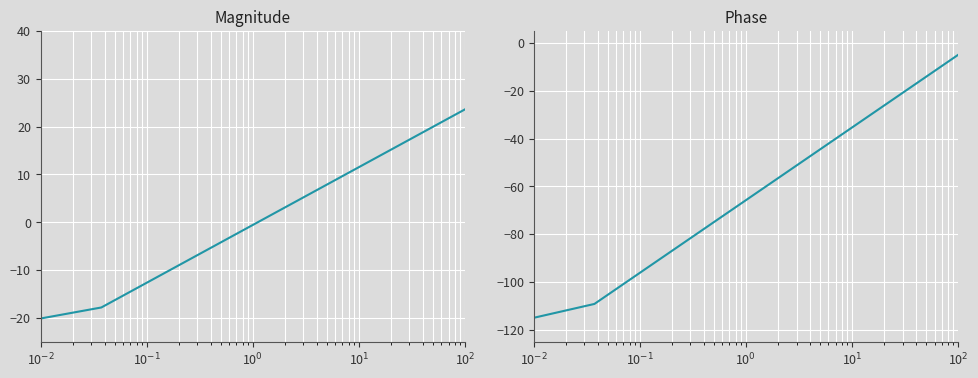

How many data points in Identifier are less than 2?

4